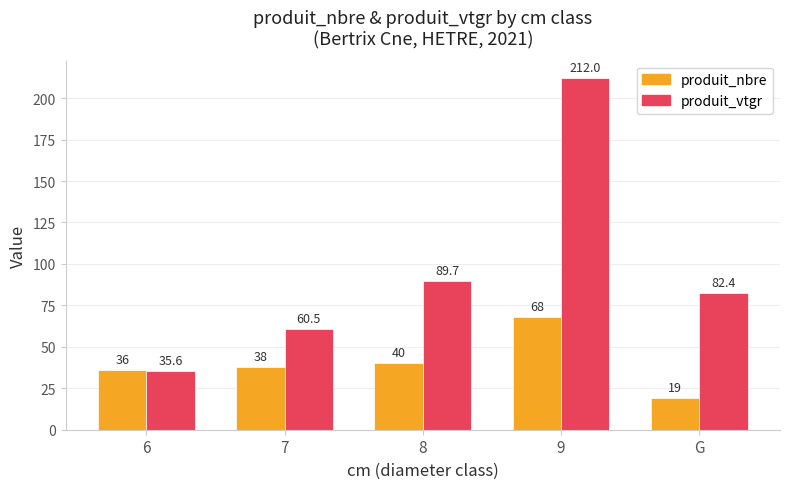

Are the bars grouped side by side (vs. stacked)?

Yes